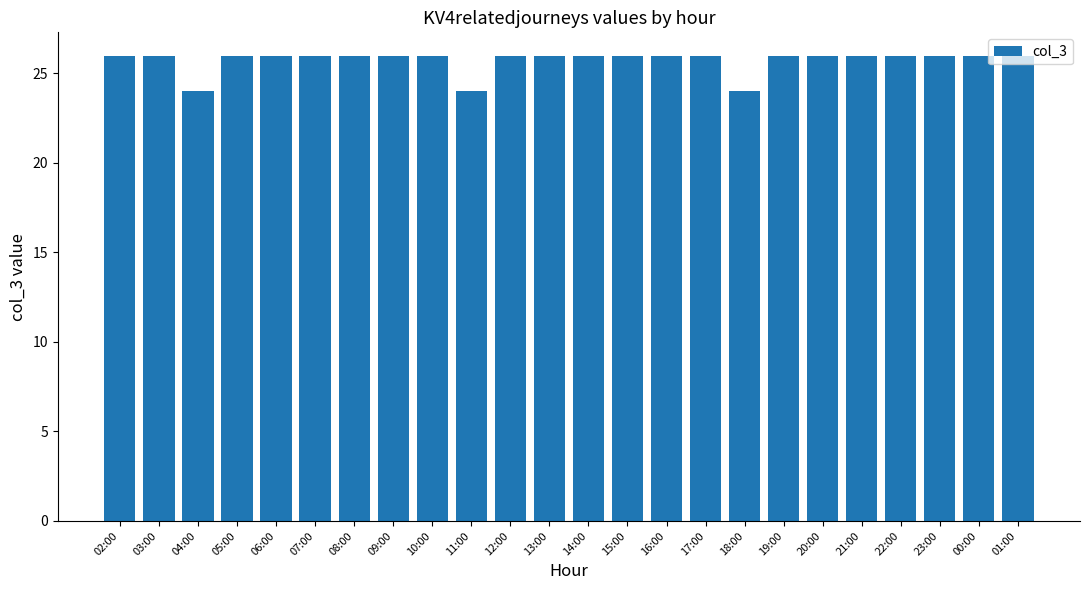

True or false: the data shows 40 at 12:00.

False